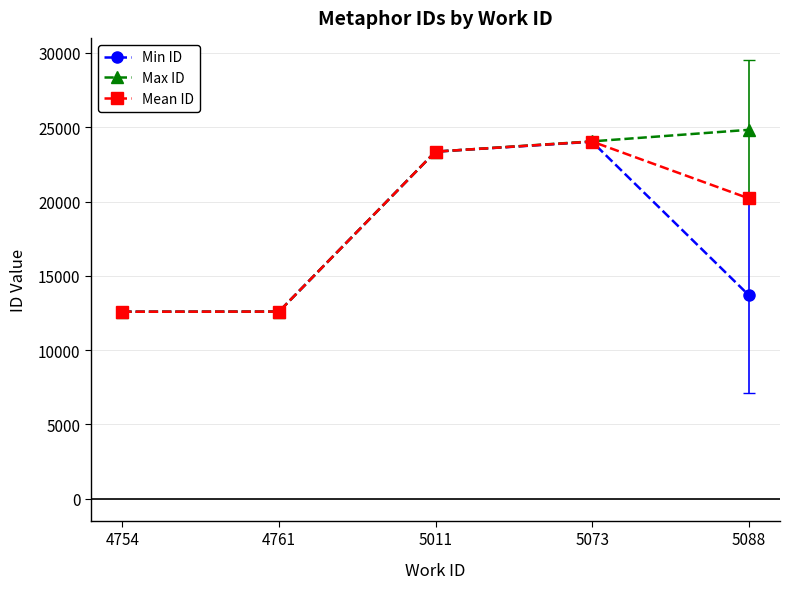

What is the smallest value displayed?

12584.0